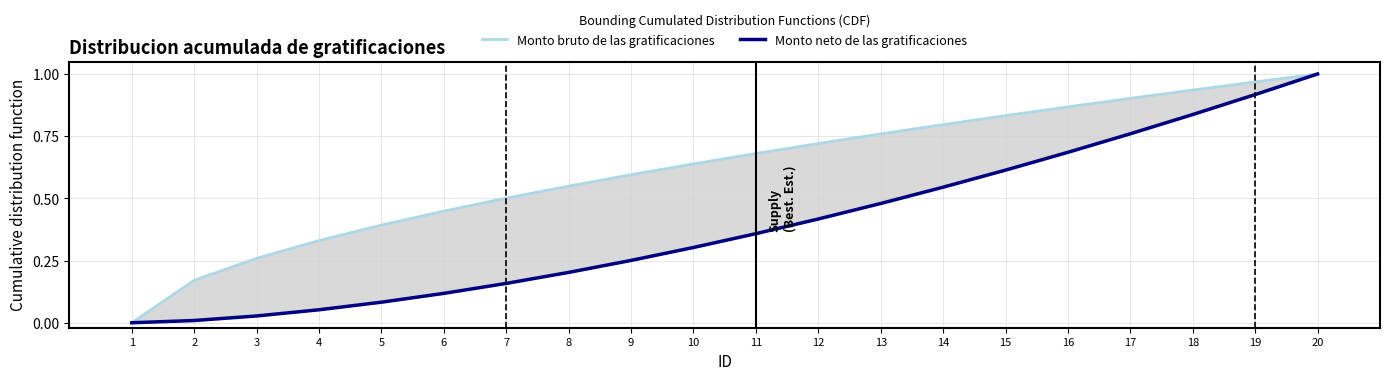

At how many categories does at least one series exceed 0?

19